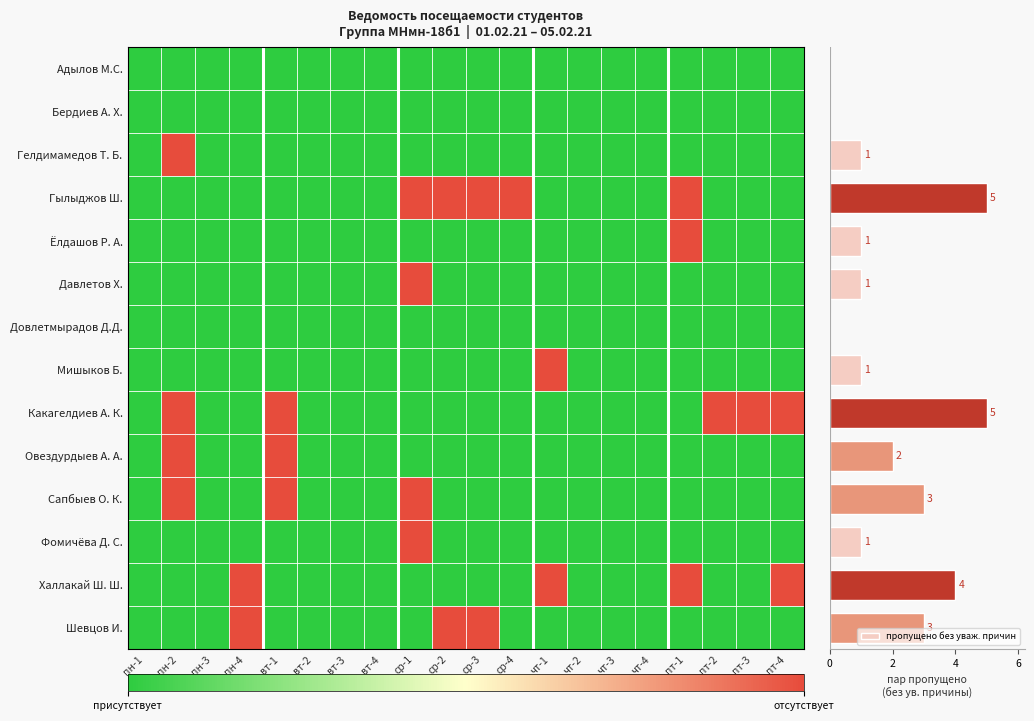

The value of Мишыков Б. at вт-3 is 0. True or false?

True